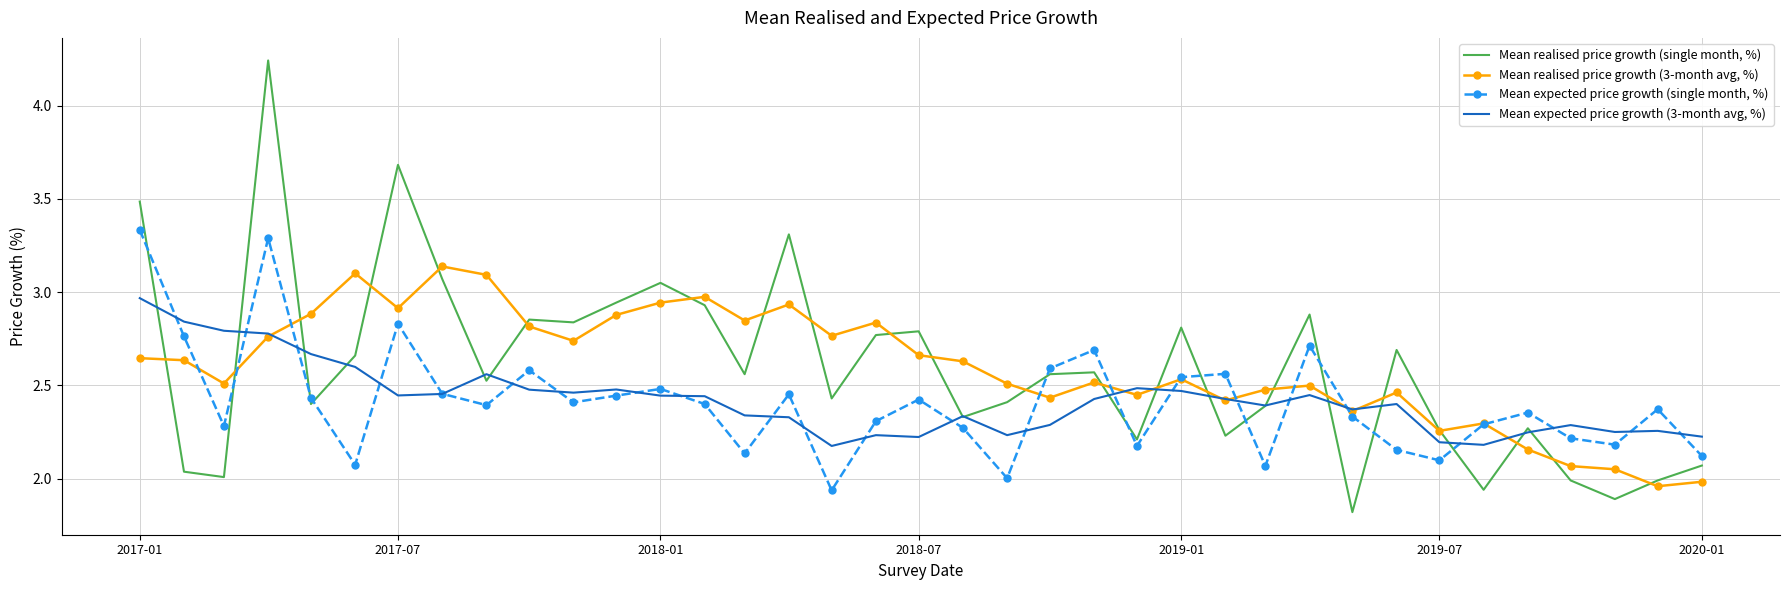

At how many categories does at least one series exceed 3?

8